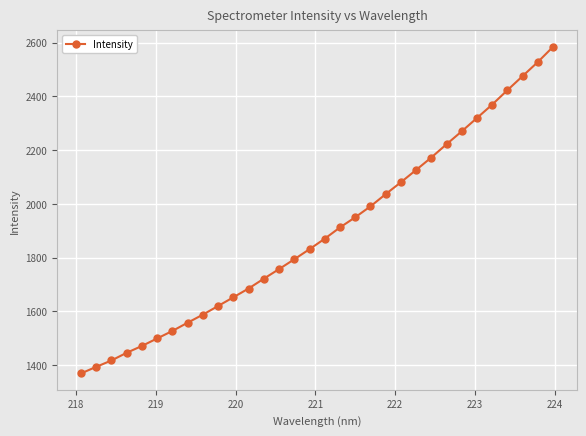

What is the value of the 13th point from the left?

1721.9